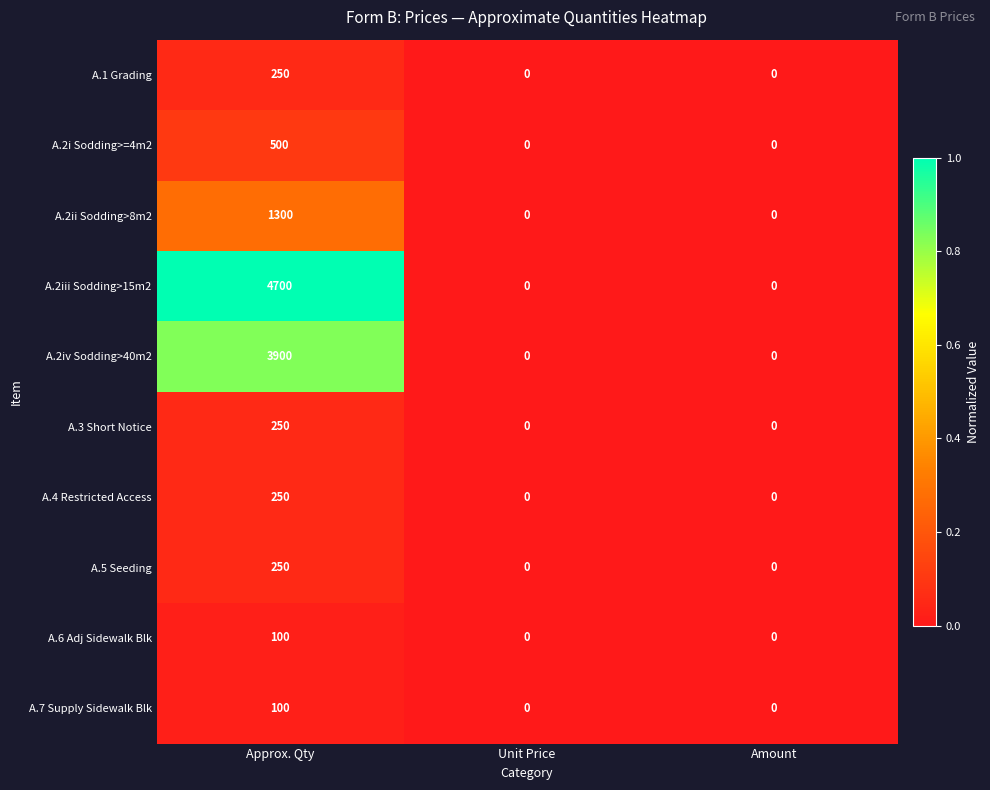

The A.2iv Sodding>40m2 series shows 0 at Amount. True or false?

True